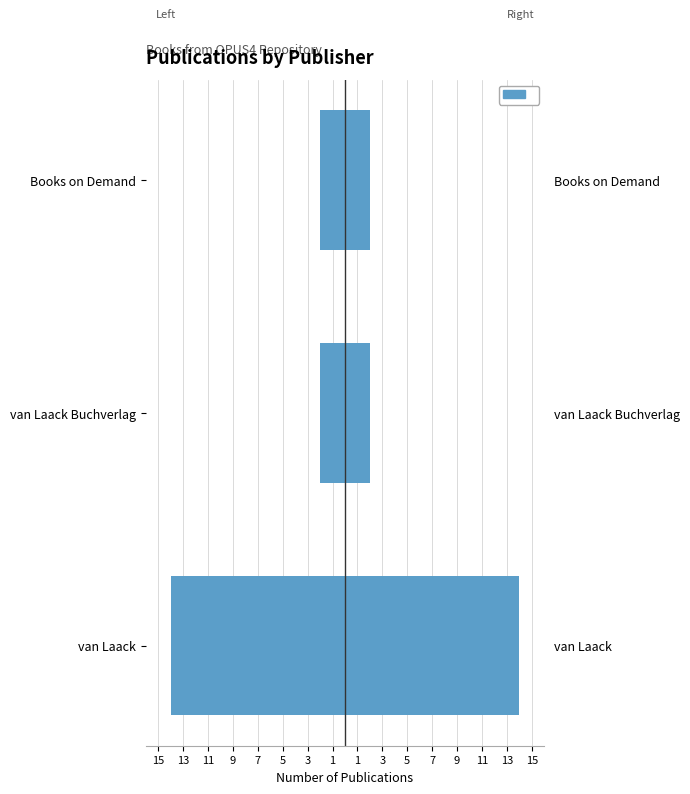

The chart shows a value of -21 at van Laack. True or false?

False